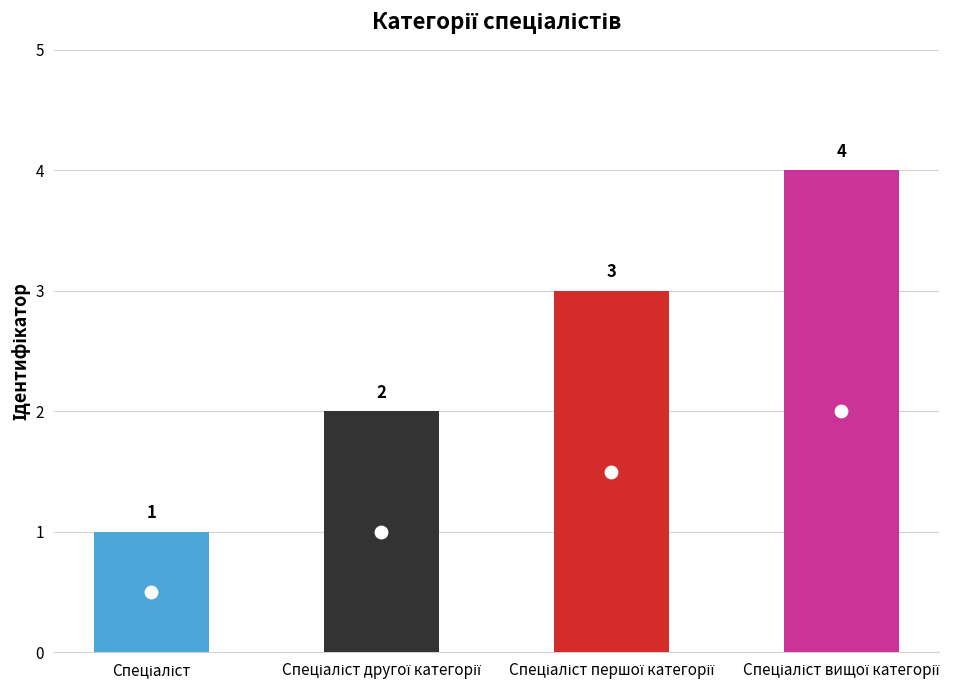

What is the change in value from Спеціаліст другої категорії to Спеціаліст вищої категорії?

+2